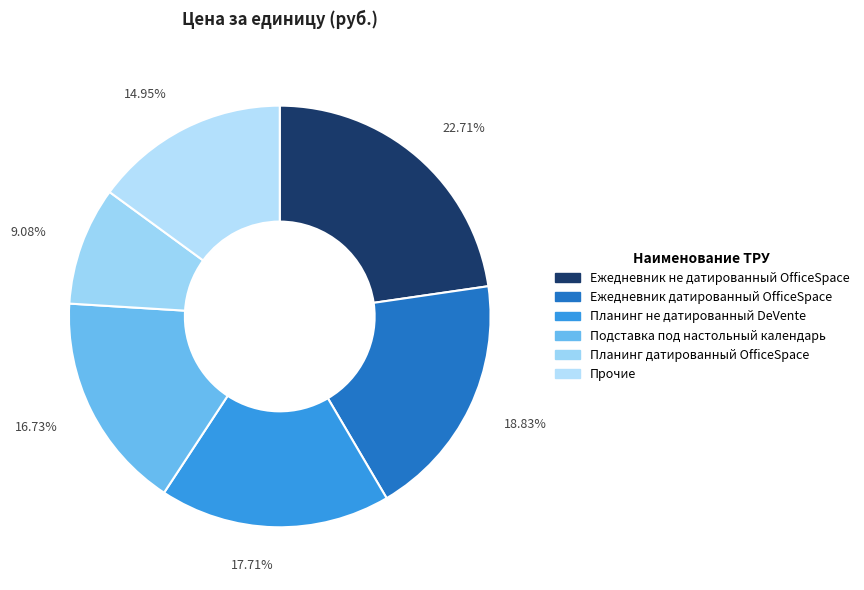

Approximately how many times larger is the value at 17.71% compared to 9.08%?

2.0